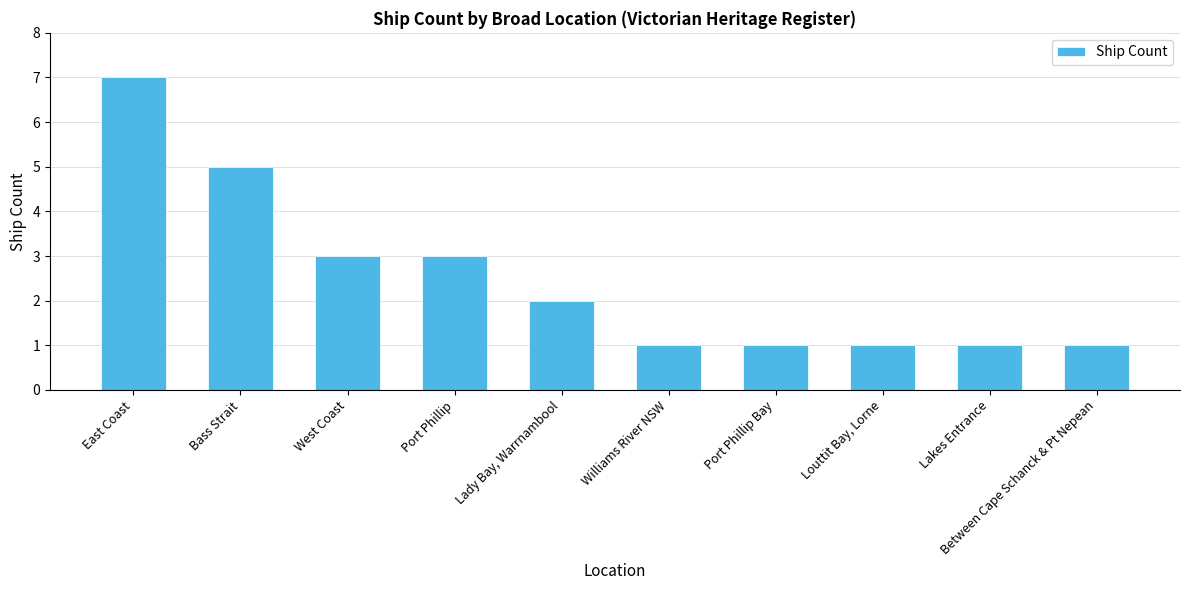

True or false: the data shows 0 at Louttit Bay, Lorne.

False